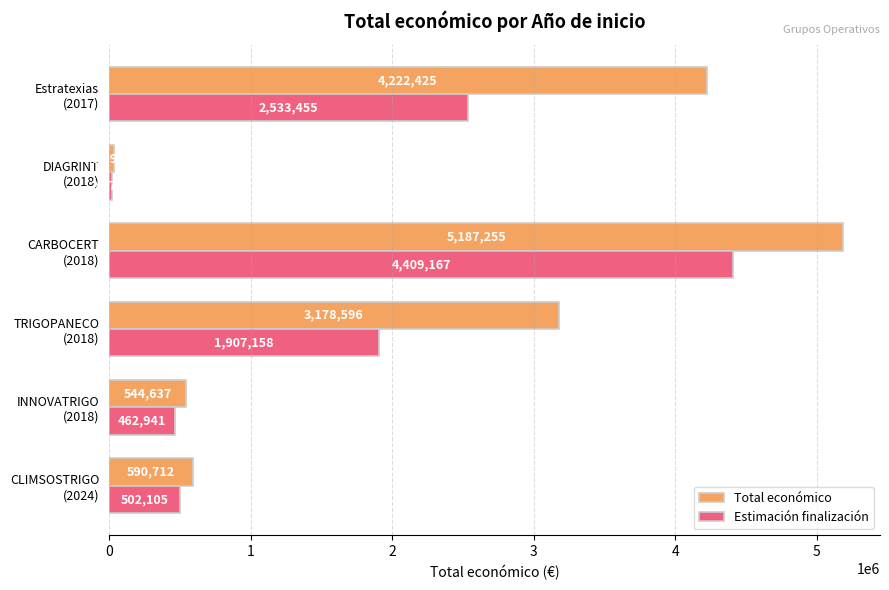

What is the difference between the maximum and second lowest values in the Total económico series?

4642618.0